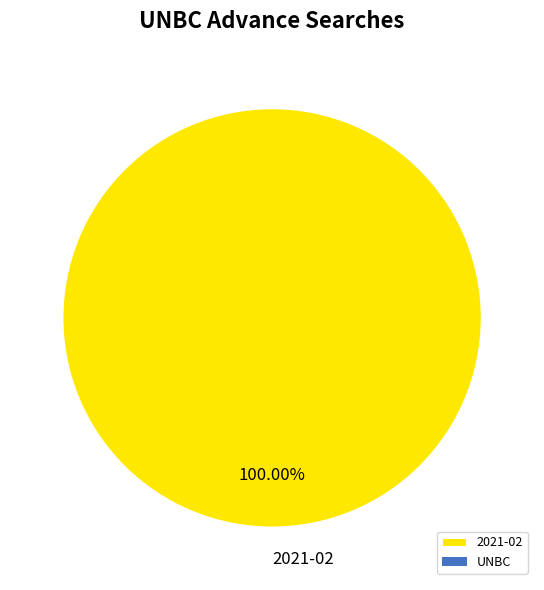

Rank the categories by value from lowest to highest.

2021-02